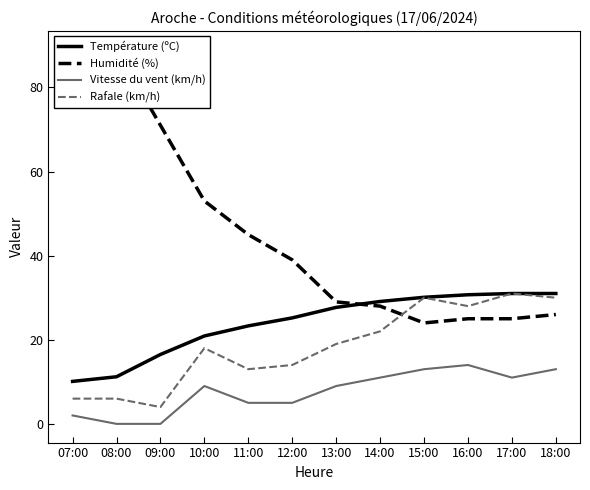

What is the average value of the Humidité (%) series?

45.2